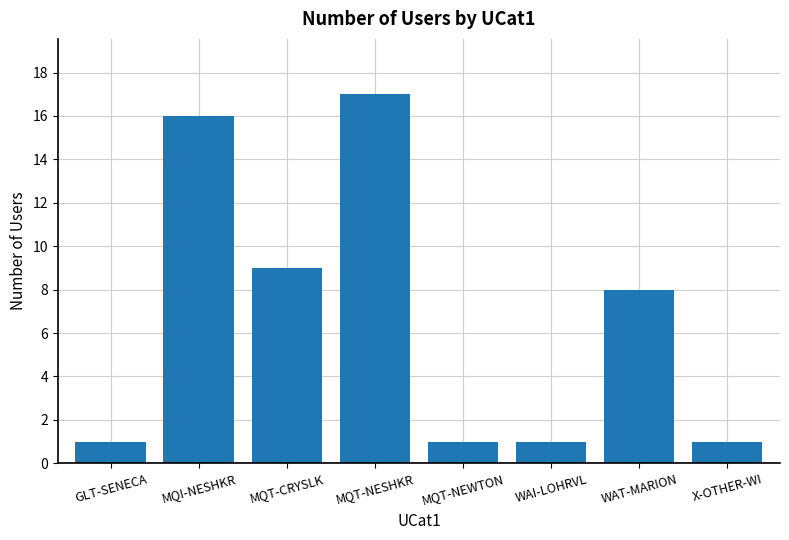

How many distinct data groups are displayed?

1